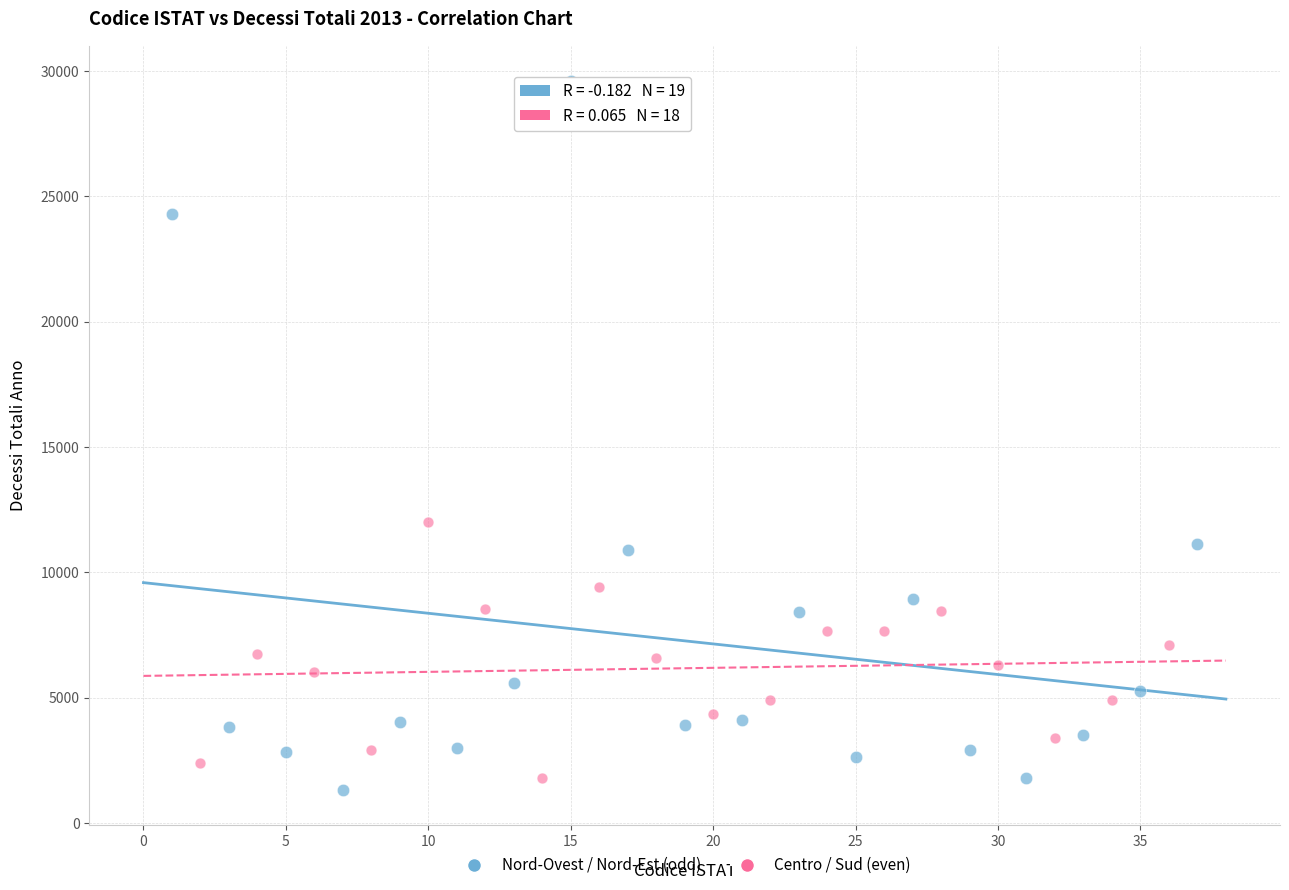

Which series has the widest spread of Y values?

Nord-Ovest / Nord-Est (odd)